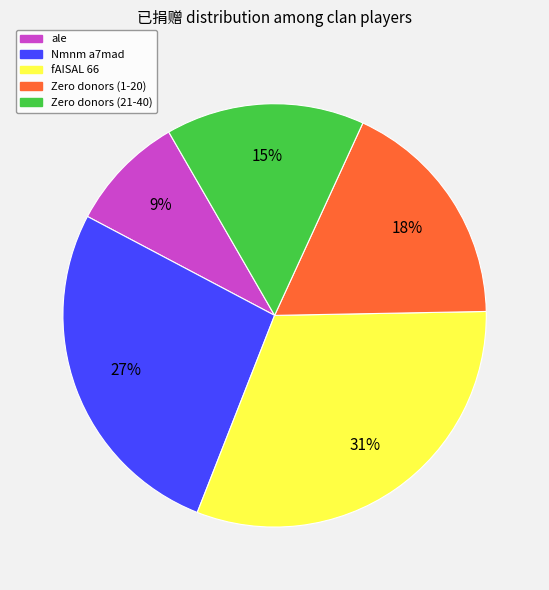

How many slices are in this pie chart?

5